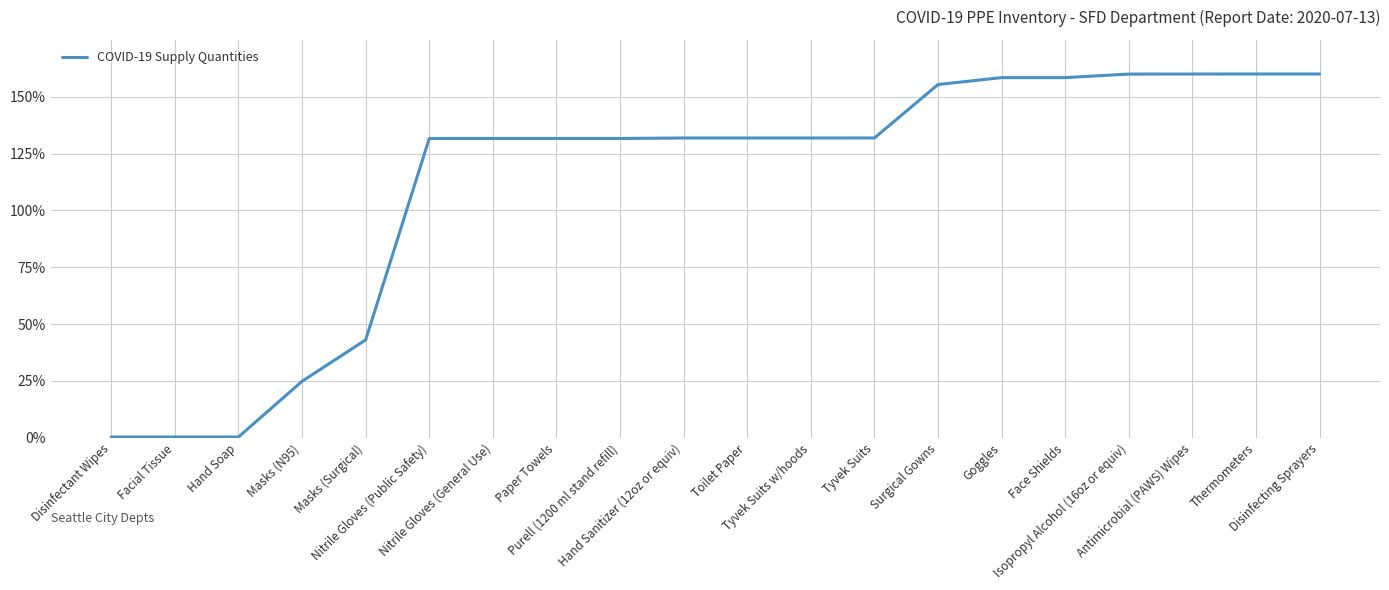

What is the difference between the maximum and minimum values?

159.7